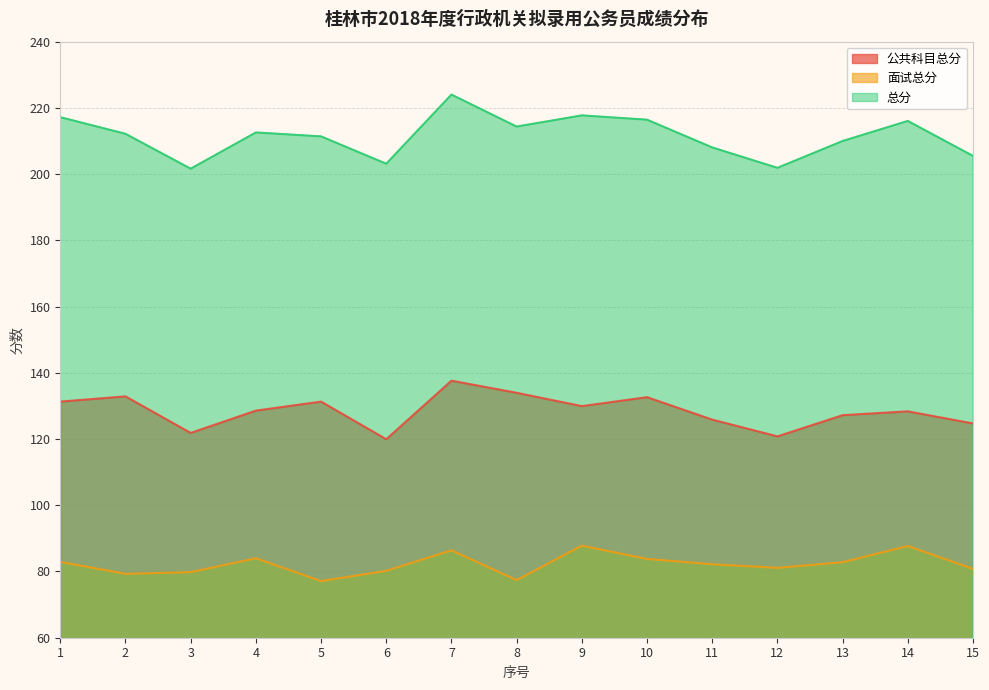

Where is the first local minimum for 公共科目总分?

3